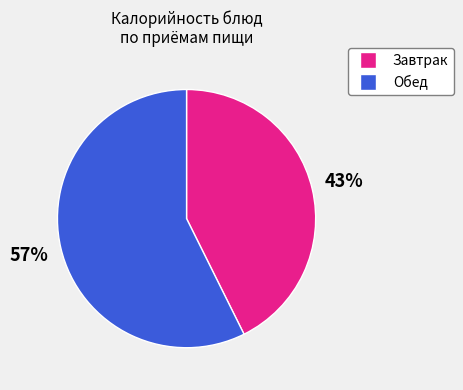

Which category has the biggest portion of the pie?

Обед